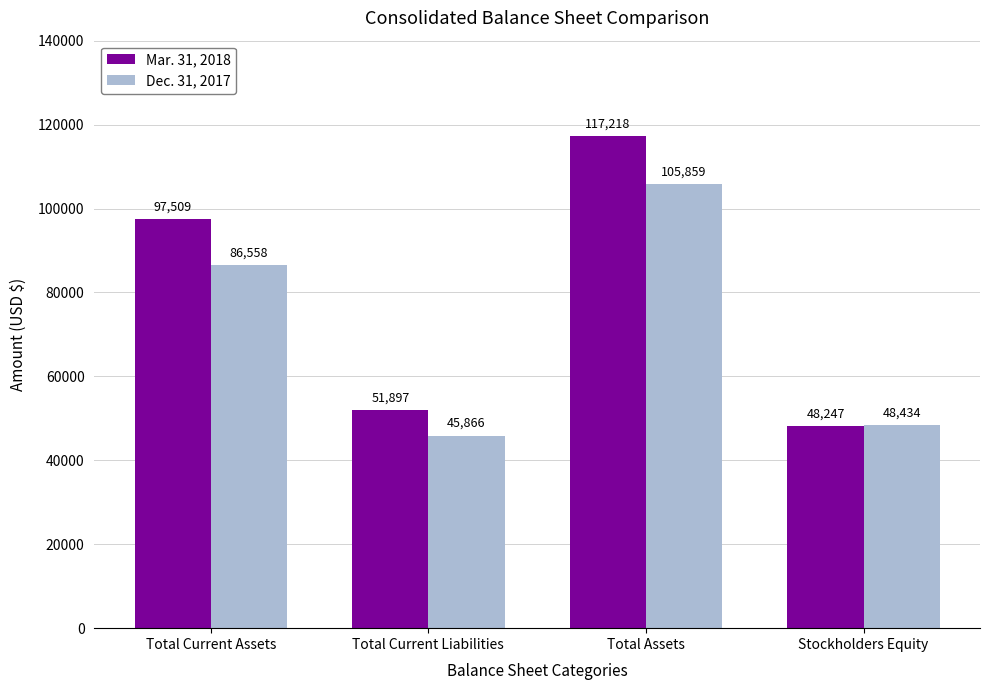

Reading right to left, what are all the values shown in this chart?

Mar. 31, 2018: 48247	117218	51897	97509
Dec. 31, 2017: 48434	105859	45866	86558